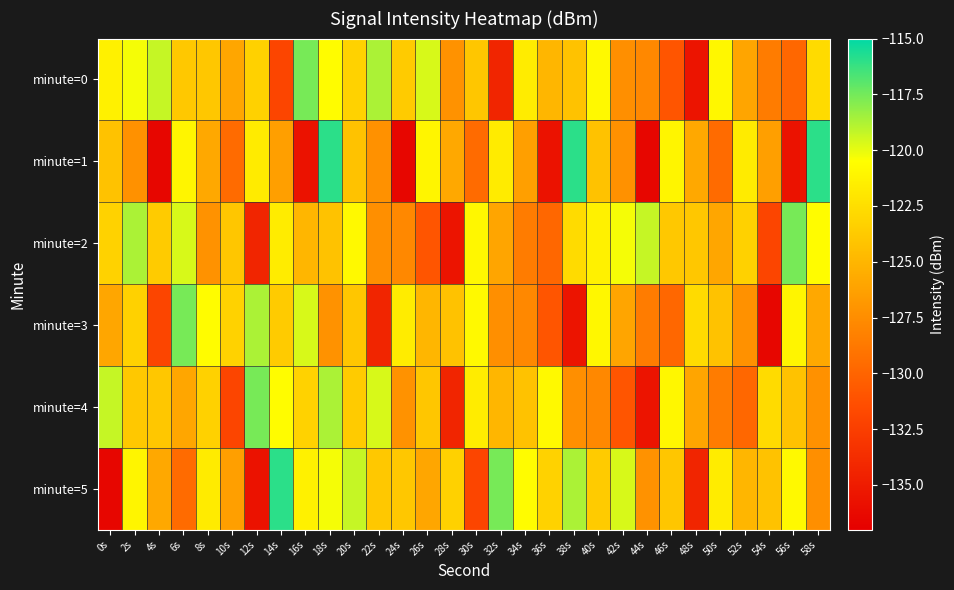

What is the minimum value shown in the chart?

-136.5